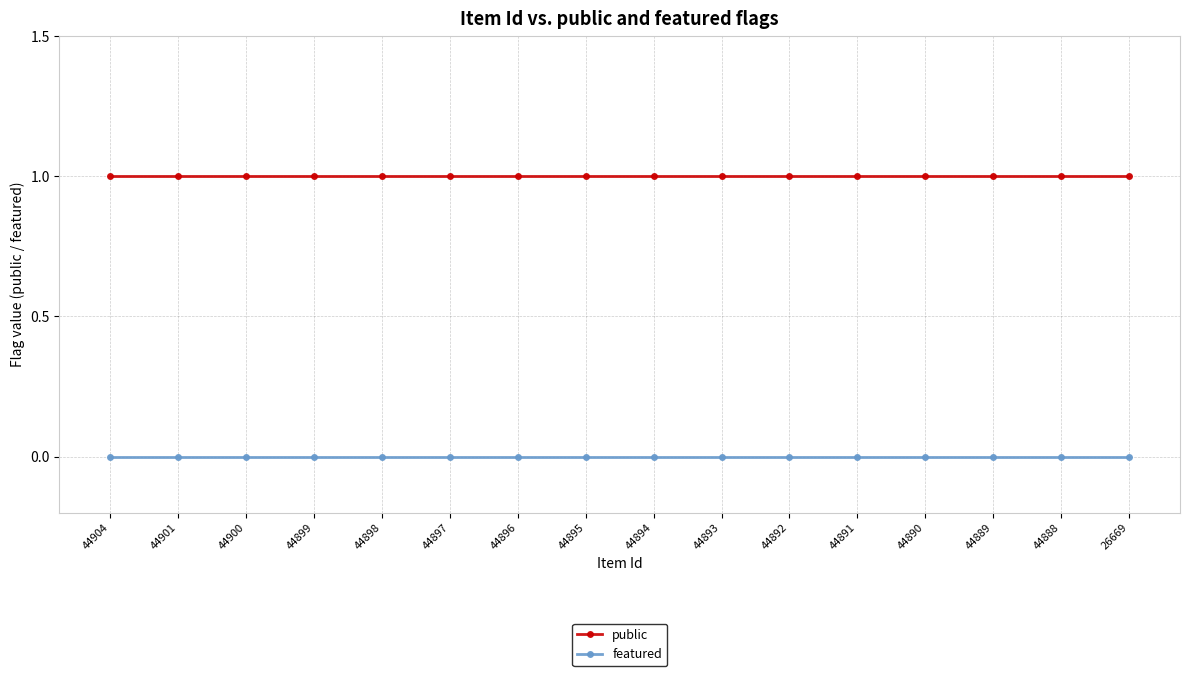

At 44894, list the series in order from smallest to largest.

featured, public